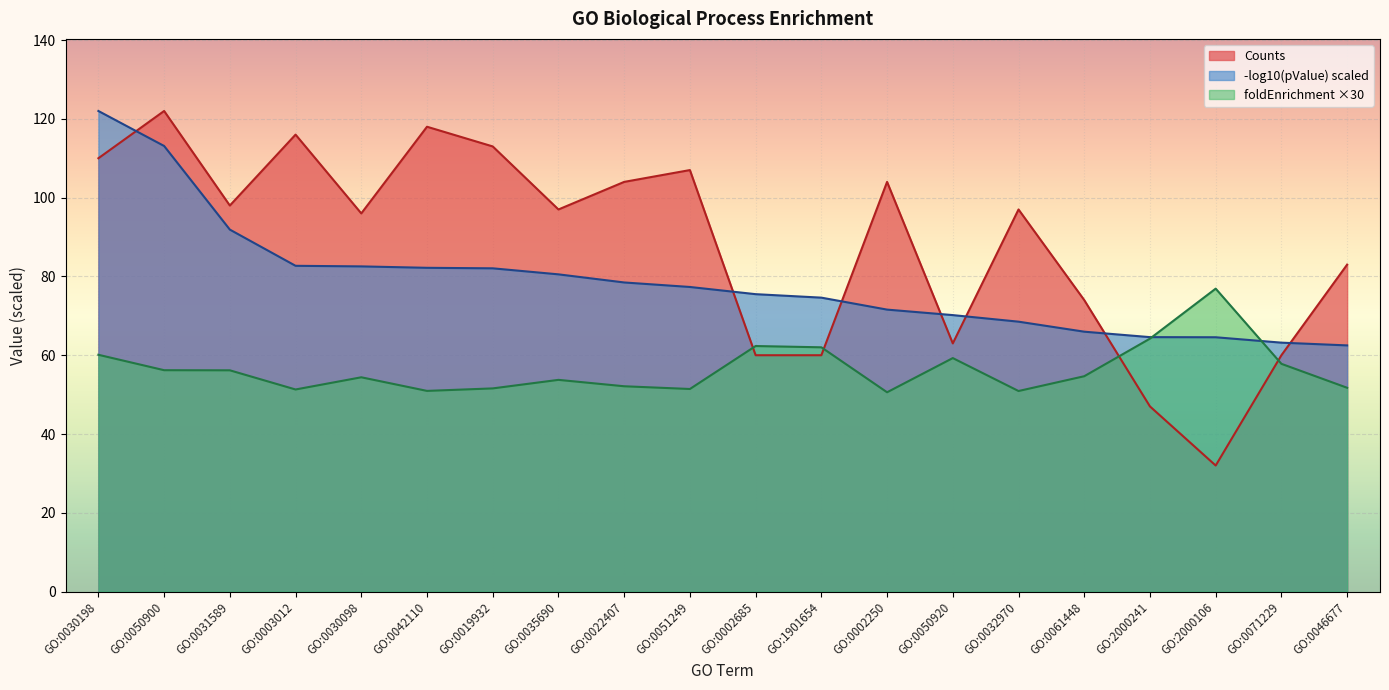

What is the value of the Counts point at the 2nd from the left?

122.0